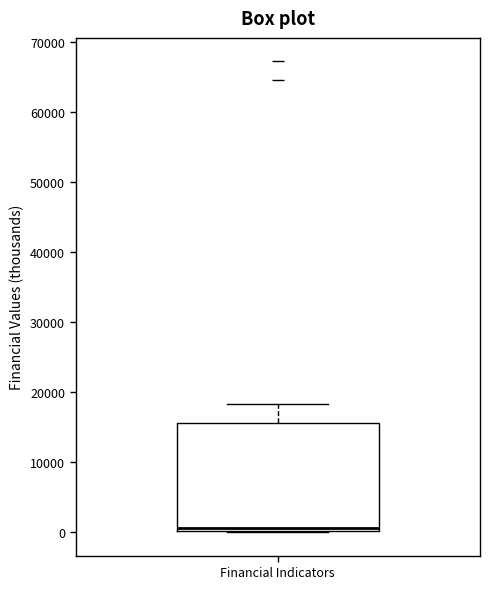

Read this box plot against the y-axis: the position of the median line, the range covered by the box, and the ends of both whiskers. The values are not printed on the chart, so give them approximately, as read against the axis.

median 1000, box 0 to 16000, whiskers 0 to 18000